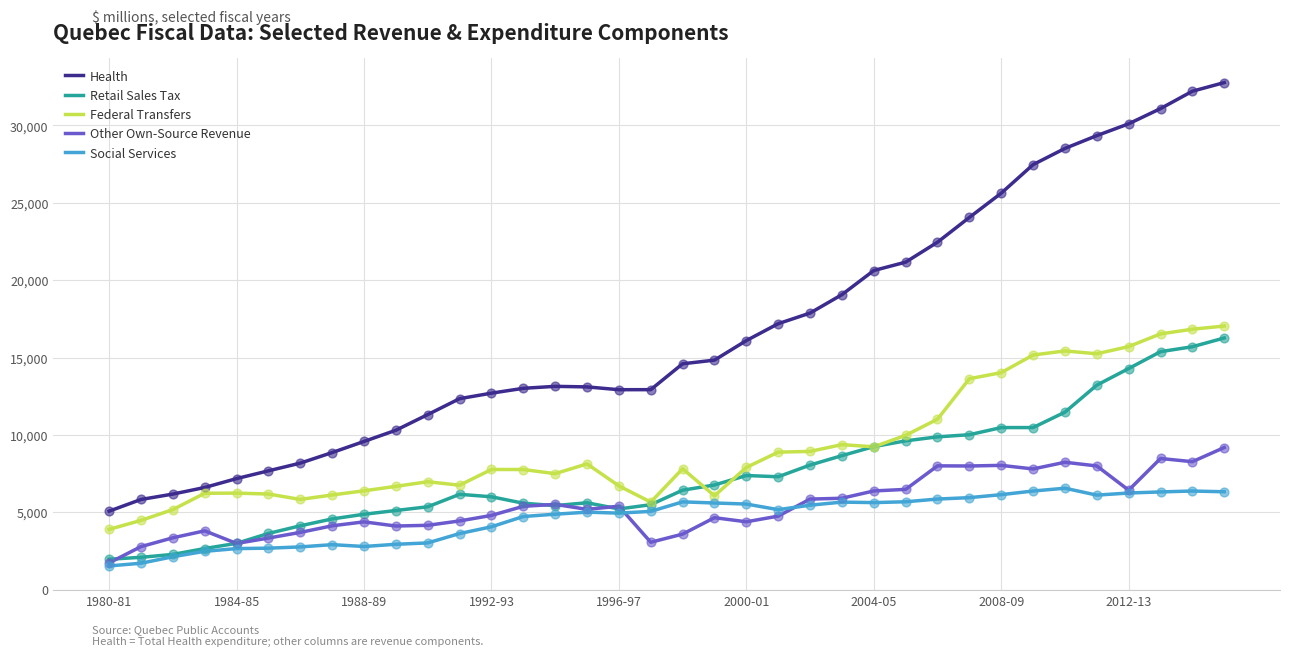

Which series has the largest total across all categories?

Health